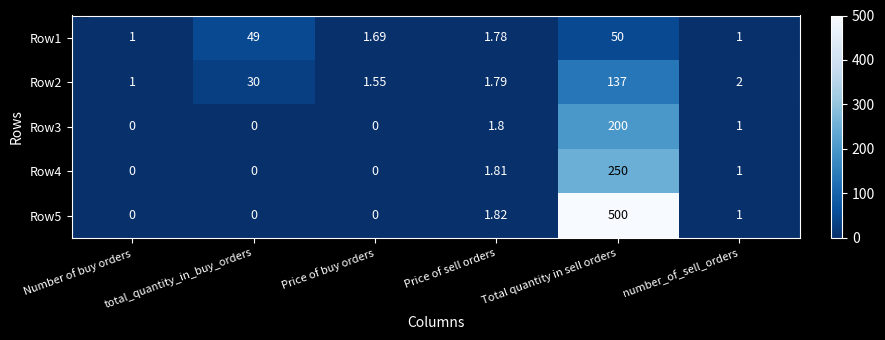

At which category does the chart reach its peak across all series?

Total quantity in sell orders